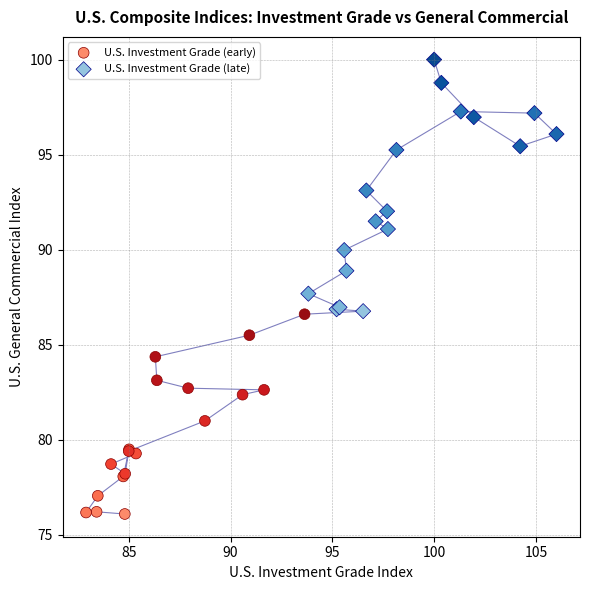

Which series reaches the maximum Y coordinate?

U.S. Investment Grade (late)